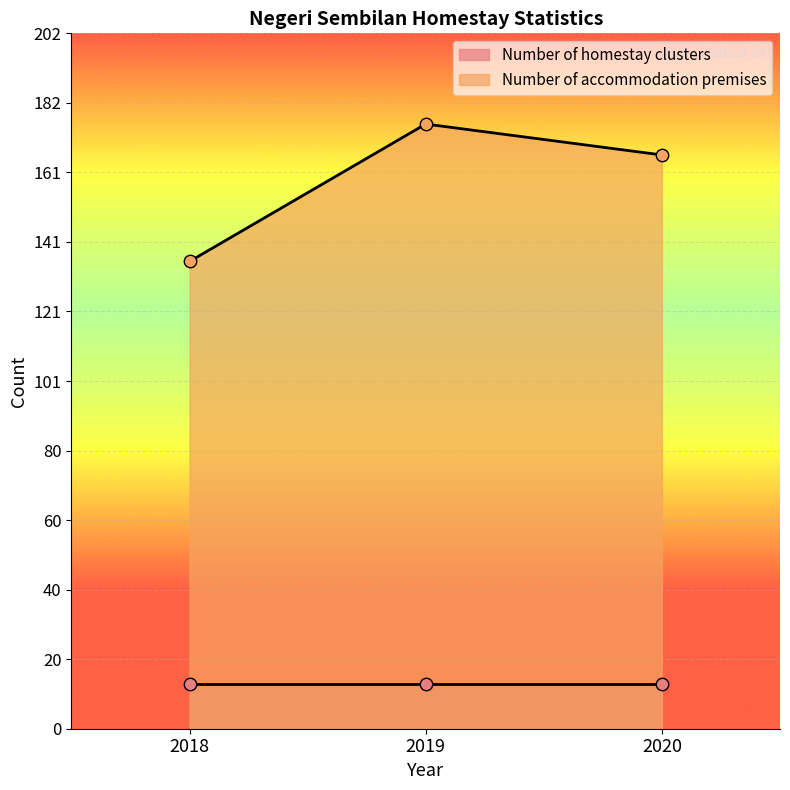

What is the ratio of the value at 2020 to the value at 2019?

0.9